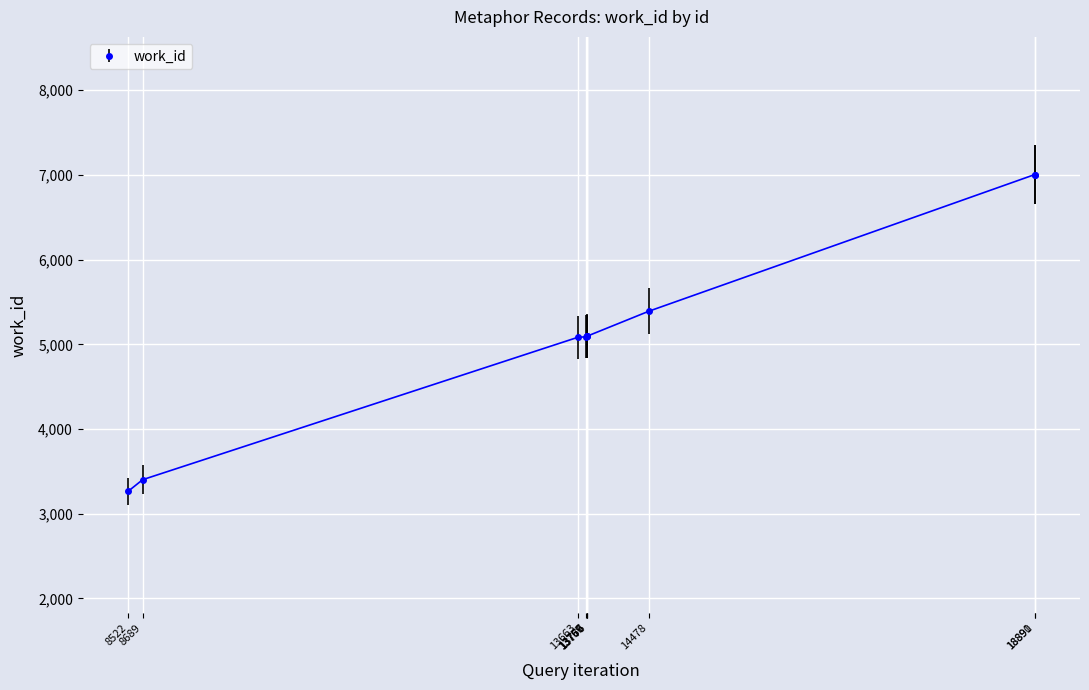

What is the sum of the values at 8689 and 13776?

8500